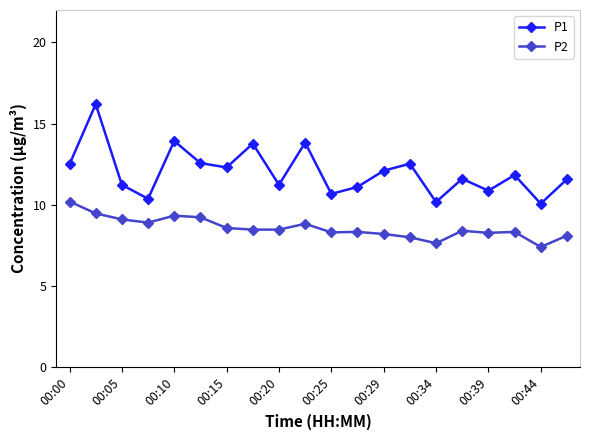

What is the value of the P2 point at the 8th from the left?

8.5